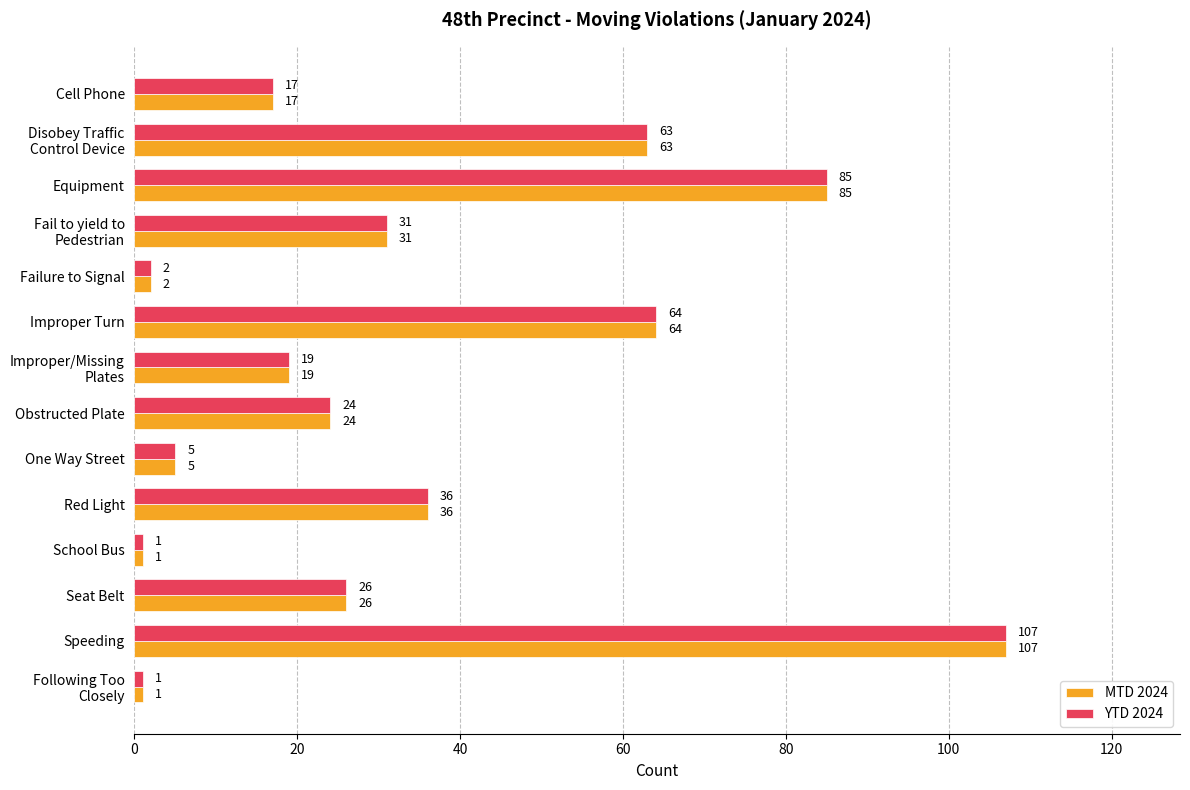

What is the smallest value displayed?

1